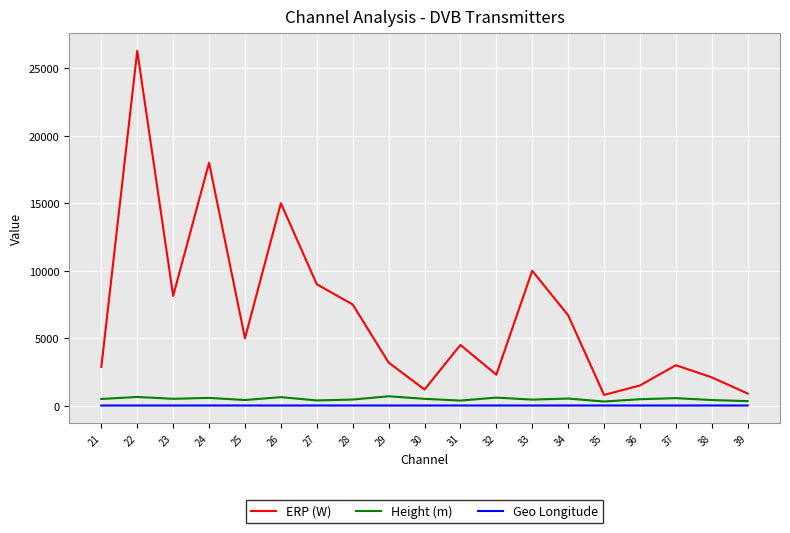

How many series are shown in this chart?

3